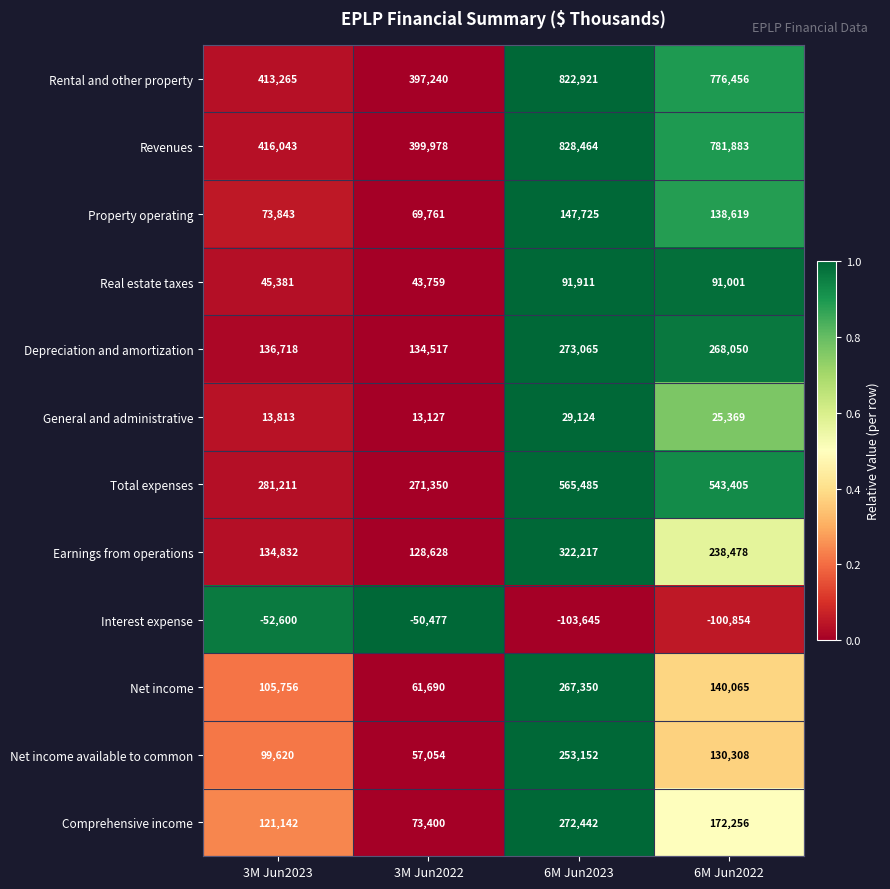

What is the difference between the maximum and minimum values in the Total expenses series?

294135